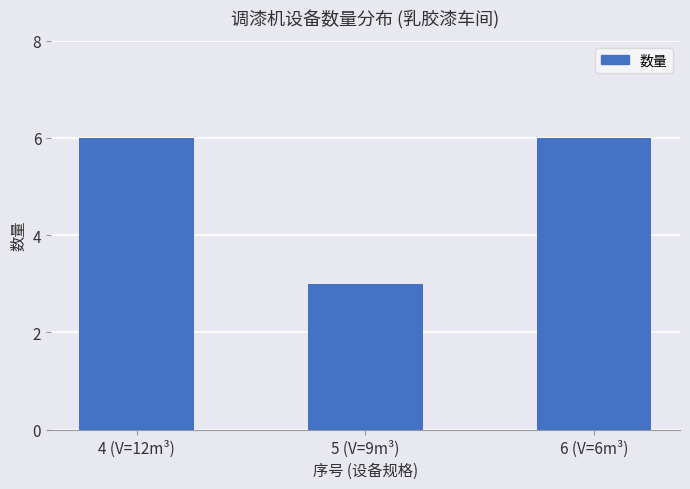

The chart shows a value of 6 at 6 (V=6m³). True or false?

True